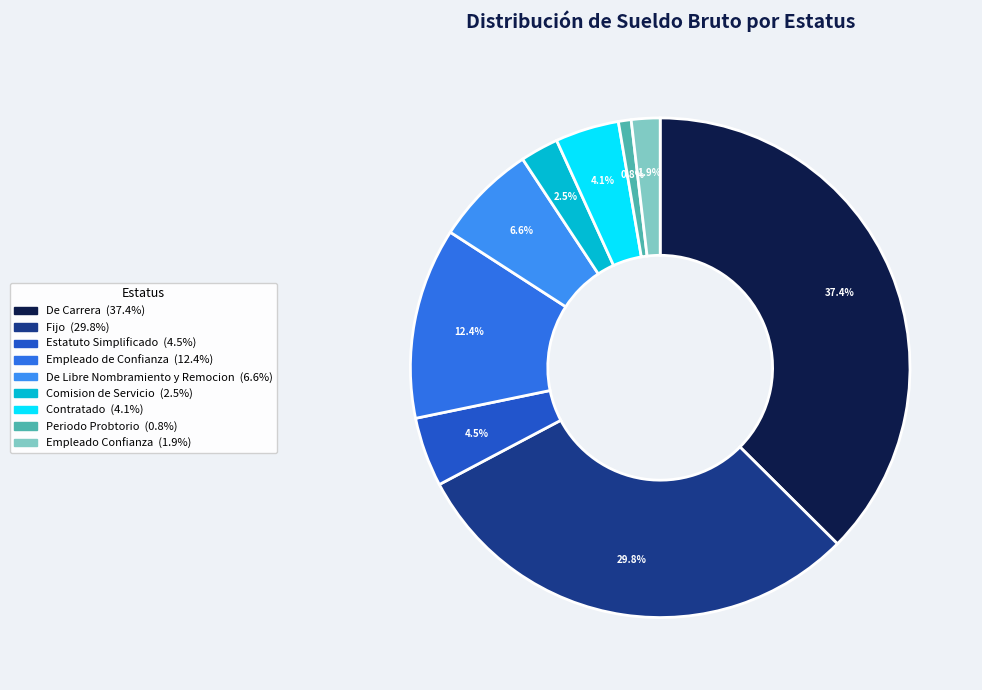

Does Empleado de Confianza represent more than half of the total?

No